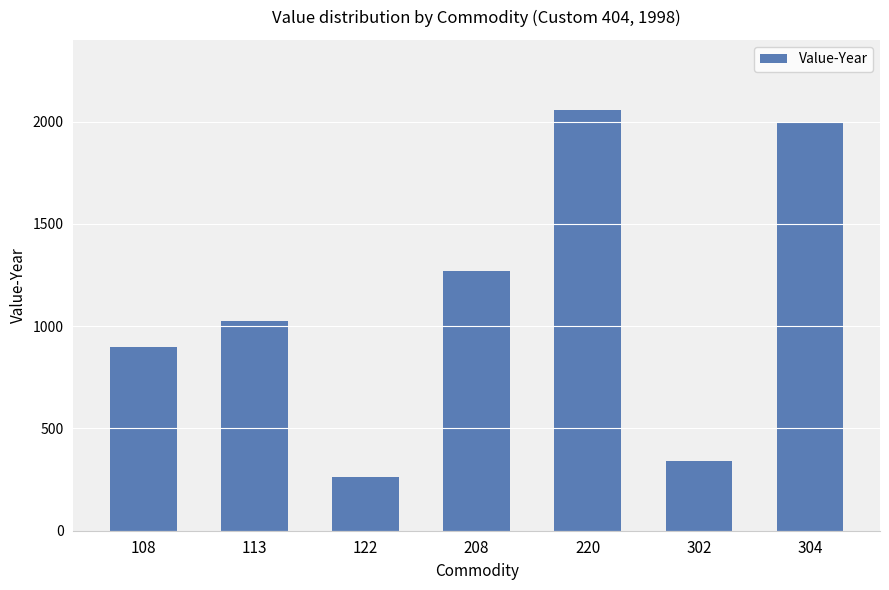

What is the value of the 2nd bar from the left?

1026